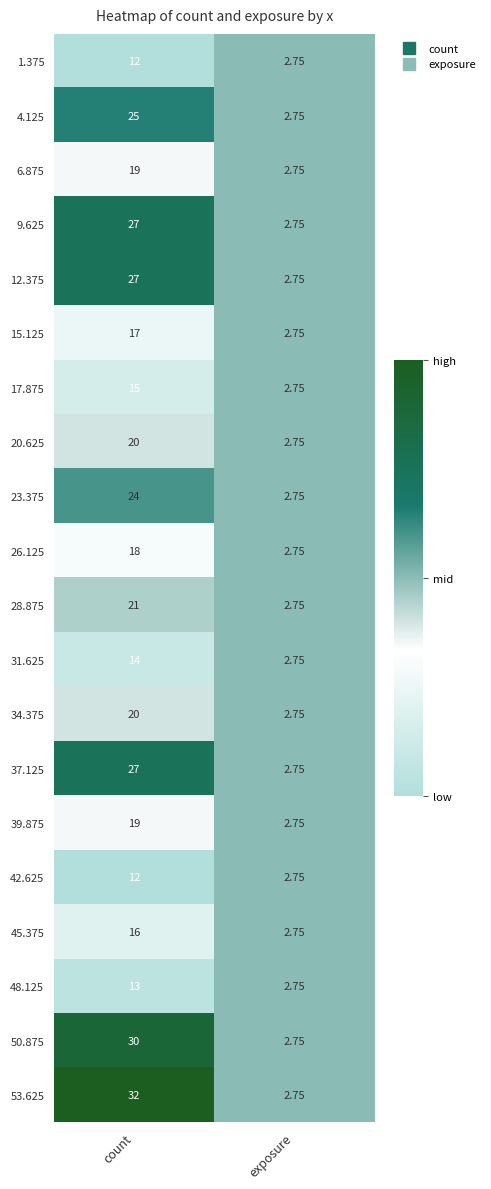

Where is 42.625 nearest to the value 7?

exposure